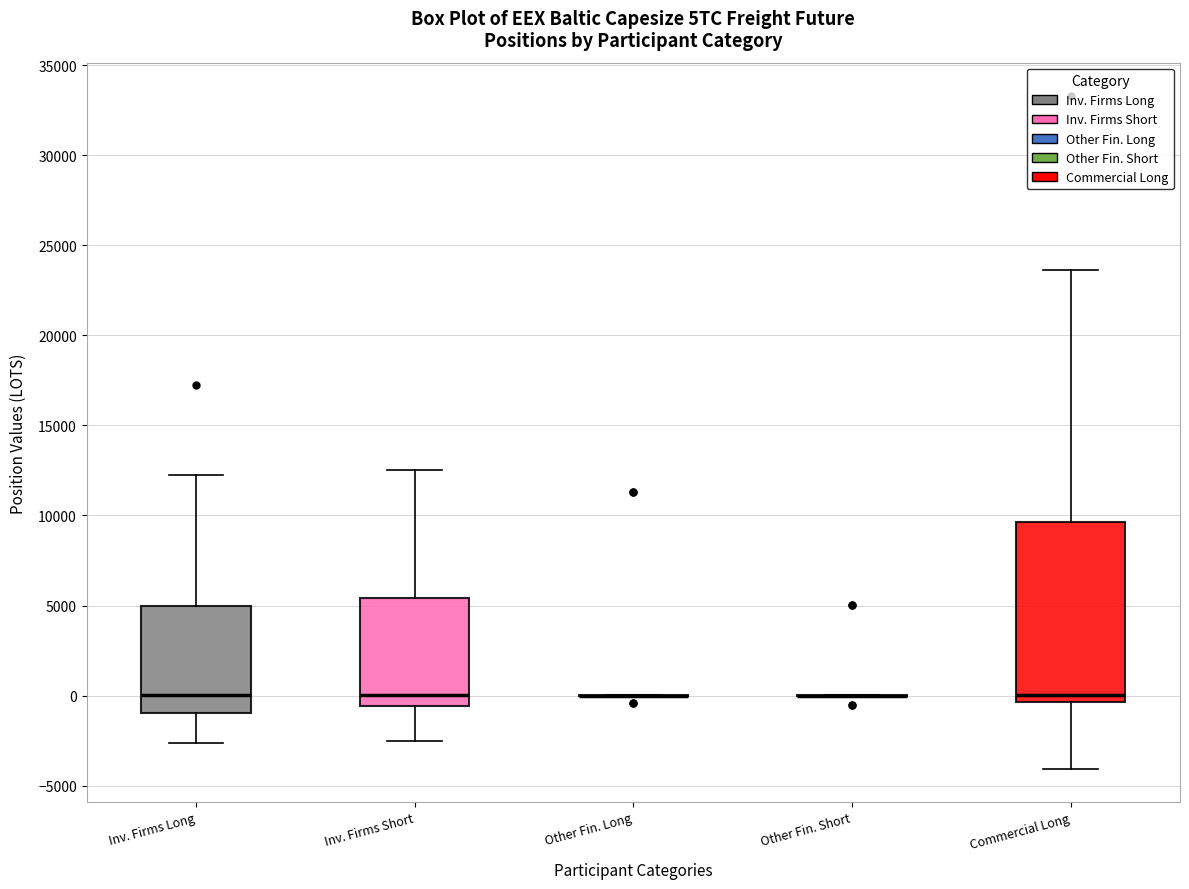

Reading left to right, transcribe this box plot: for each box, give where its median line is, the range the box spans, and where its two whiskers end, as read against the y-axis. The values are not printed on the chart, so give them approximately, as read against the axis.

Inv. Firms Long: median 0, box -1000 to 5000, whiskers -2500 to 12000
Inv. Firms Short: median 0, box -500 to 5500, whiskers -2500 to 12500
Other Fin. Long: box collapsed to a line at 0, whiskers 0 to 0
Other Fin. Short: box collapsed to a line at 0, whiskers 0 to 0
Commercial Long: median 0, box -500 to 9500, whiskers -4000 to 23500